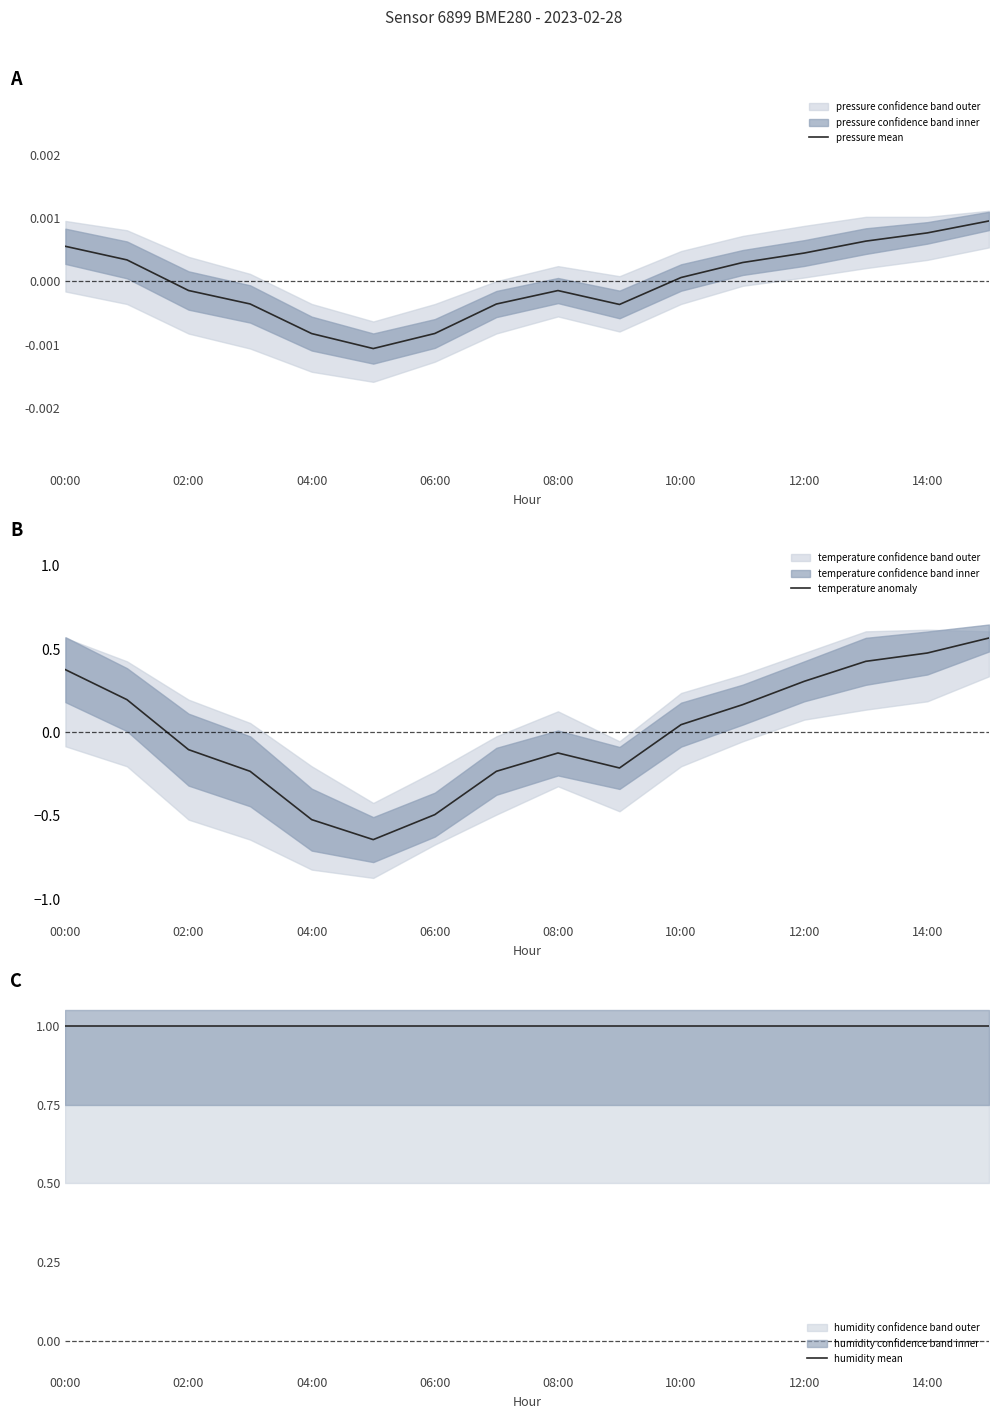

How many lines are shown in the chart?

3